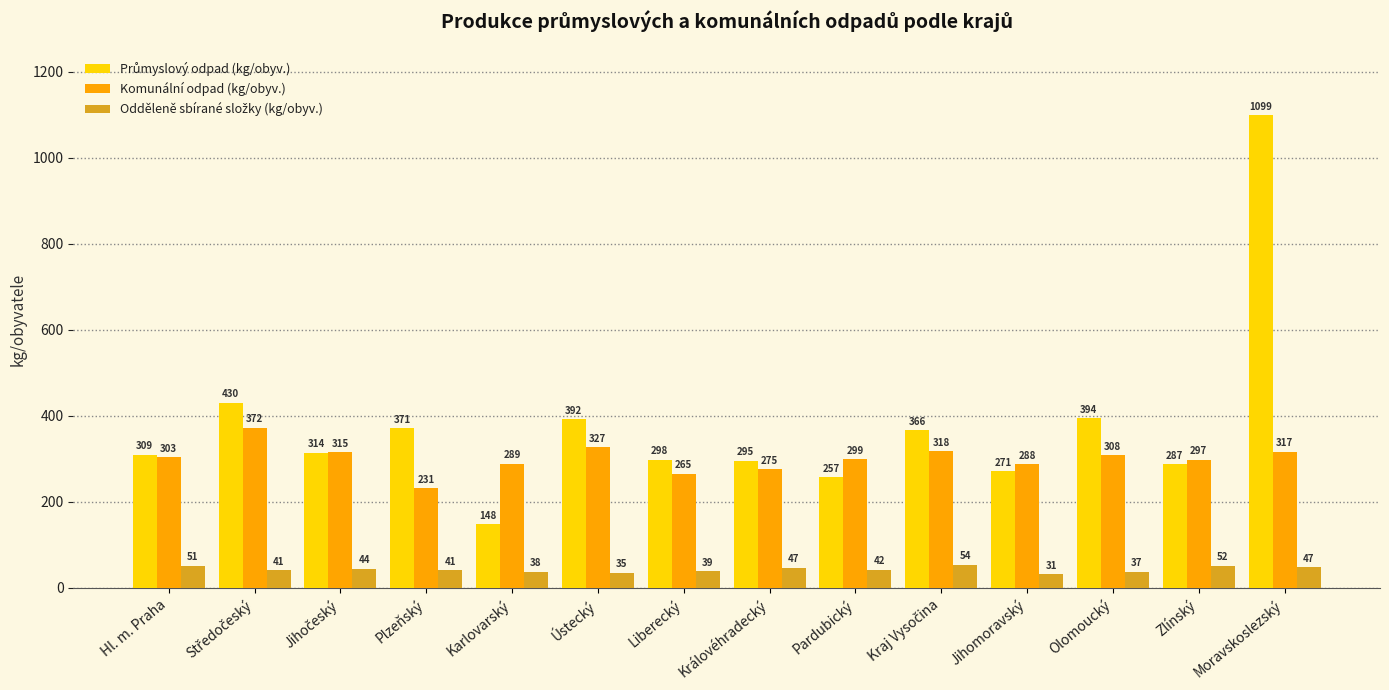

What is the label of the 7th bar from the right?

Královéhradecký